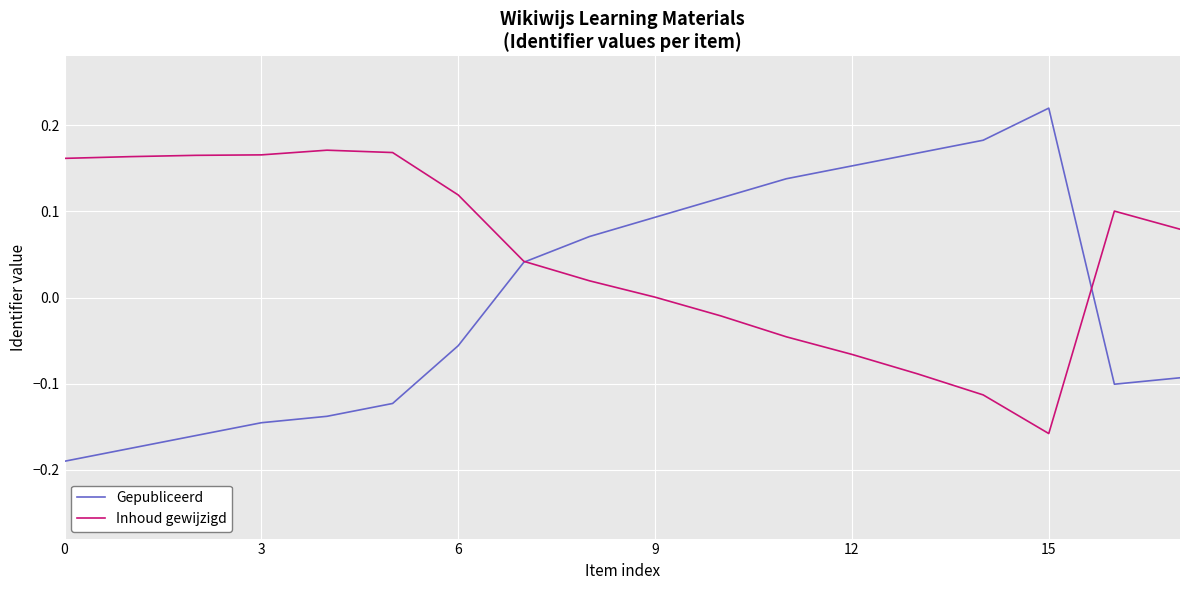

Rank the series by their average value, from highest to lowest.

Inhoud gewijzigd, Gepubliceerd